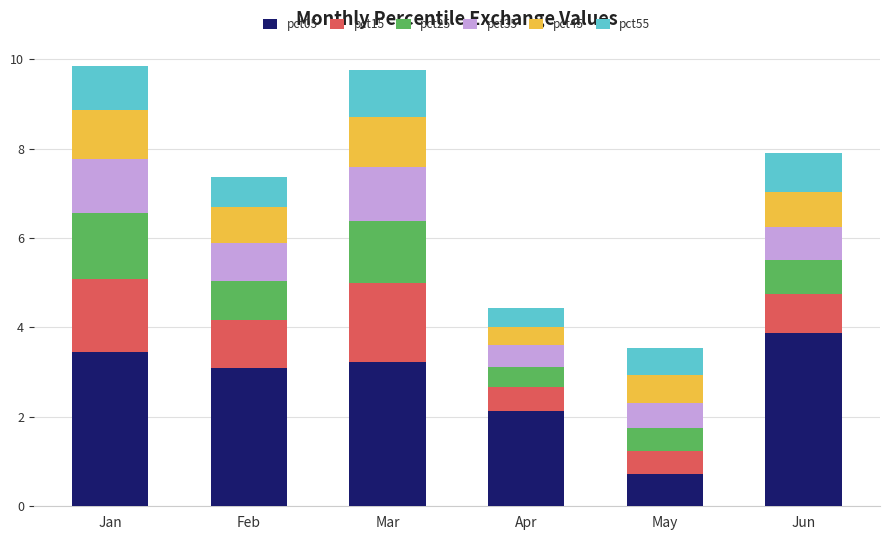

Which category has the lowest value in the pct05 series?

May